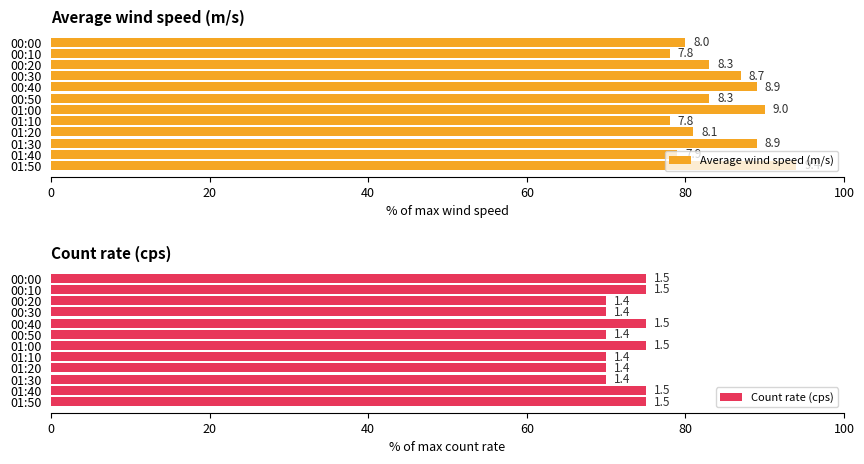

What is the sum of all Count rate (cps) values?

870.0